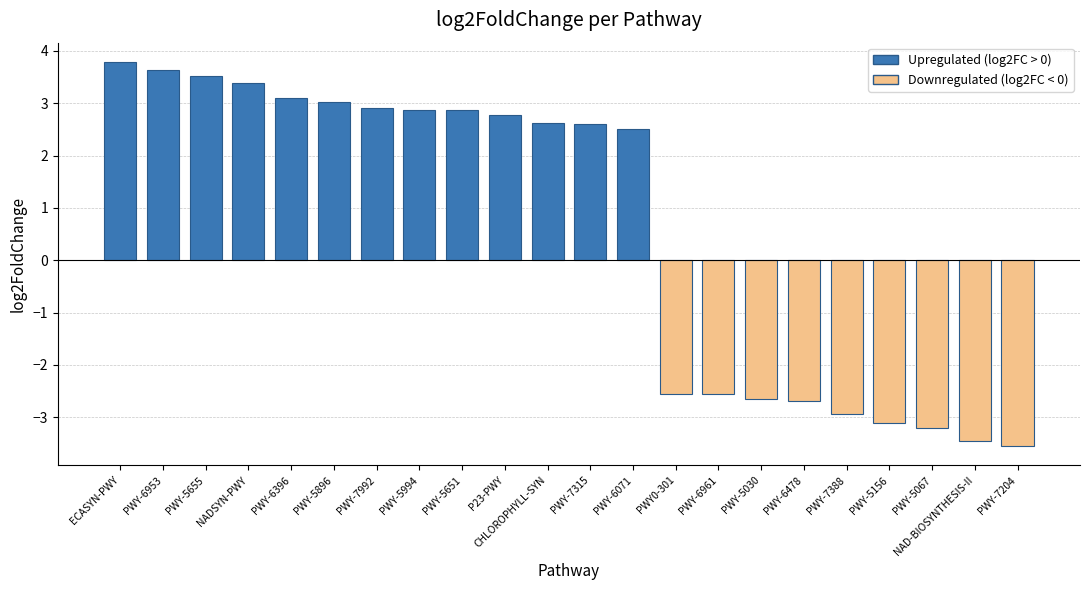

What is the change in value from PWY-5994 to PWY-7388?

-5.8